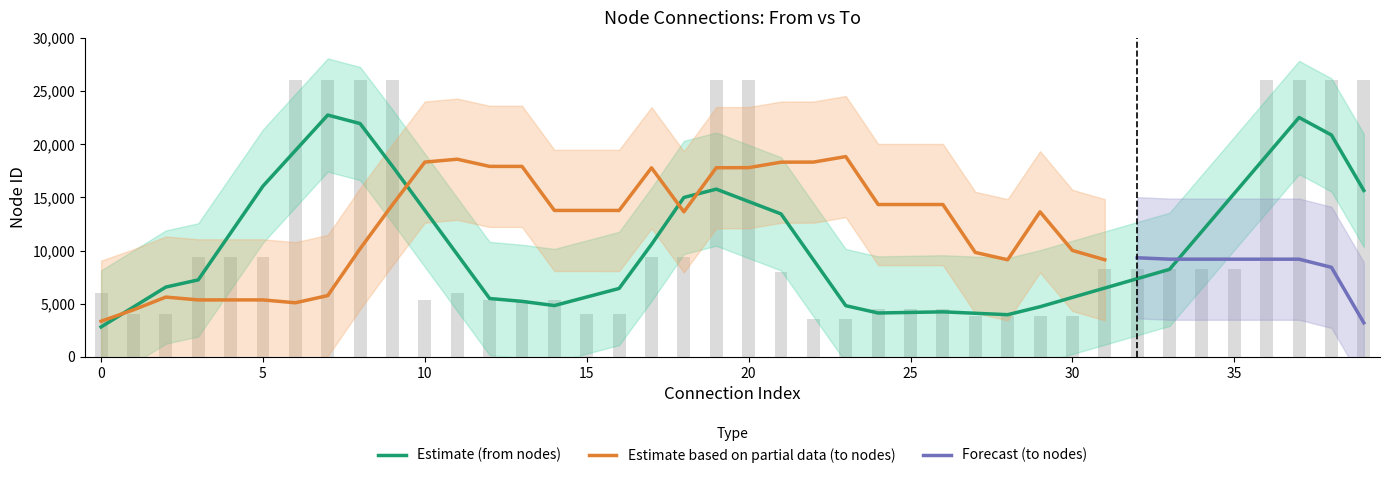

How many data points does each series have?

40